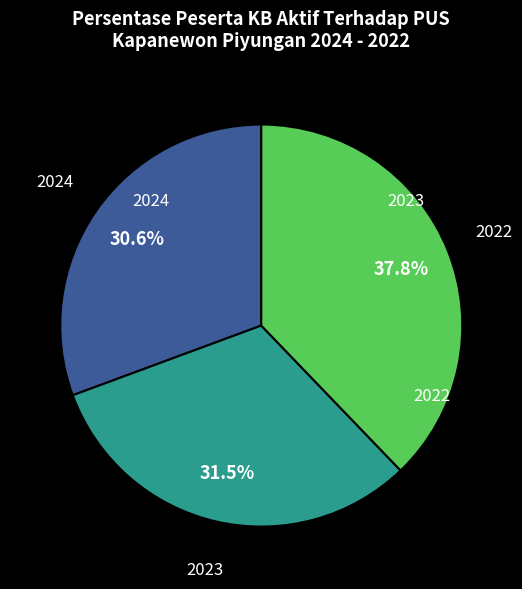

Is there any slice that represents more than half of the pie?

No